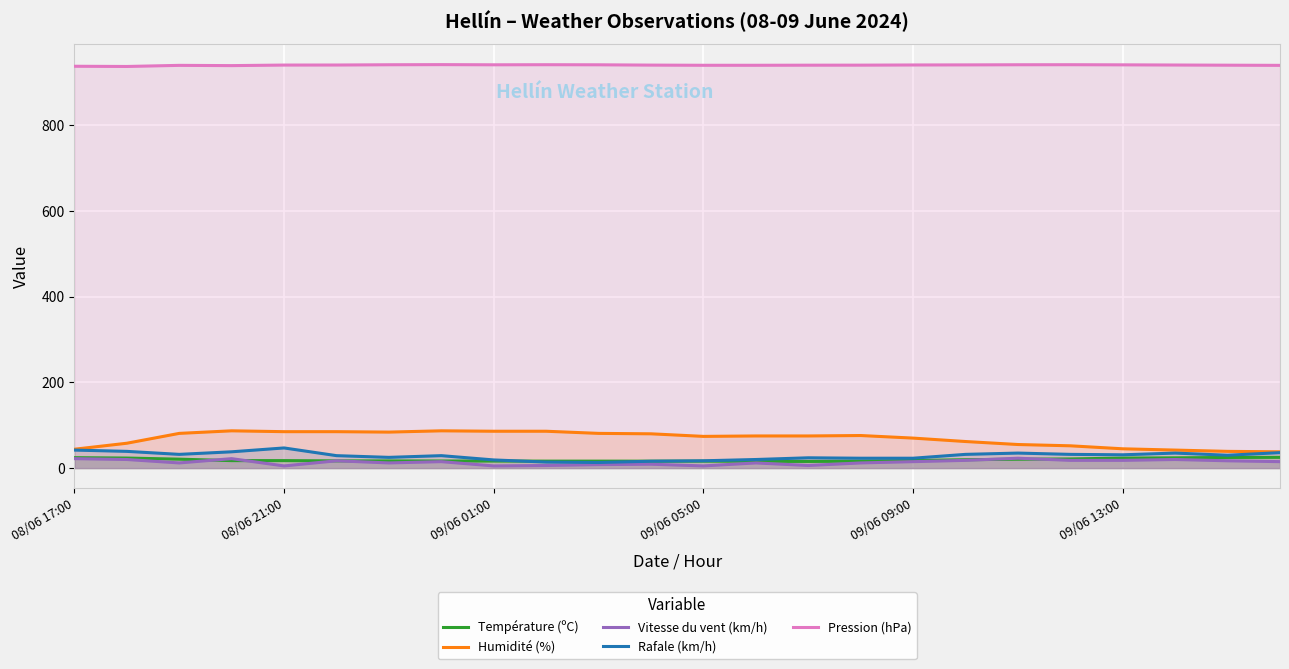

The Humidité (%) series shows 146.6 at 08/06 21:00. True or false?

False